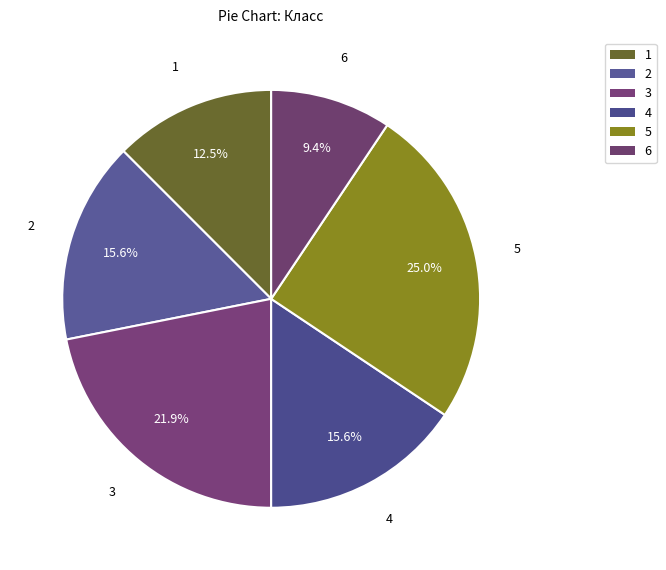

Is there a majority slice in this chart?

No